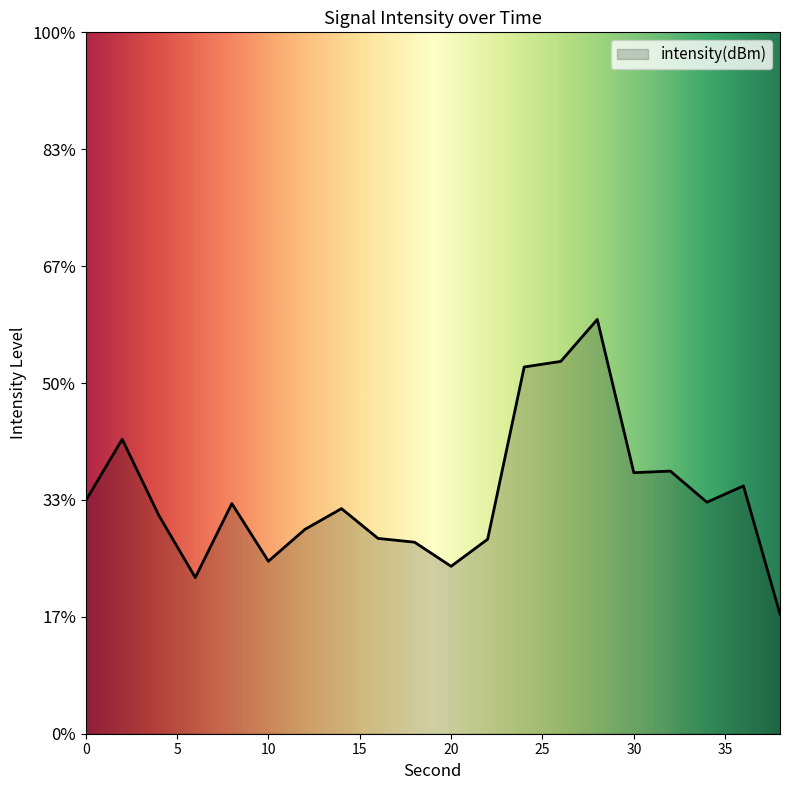

Read the value at 6.

-123.3